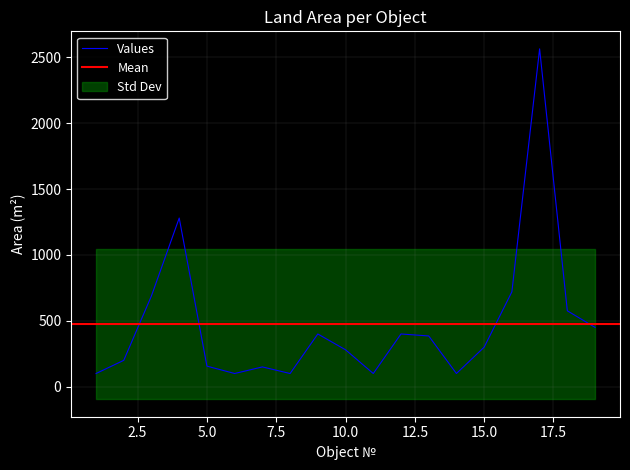

Reading left to right, what are all the values shown in this chart?

100	200	690	1280	156	100	150	100	400	280	100	400	385	100	300	720	2564	576	450